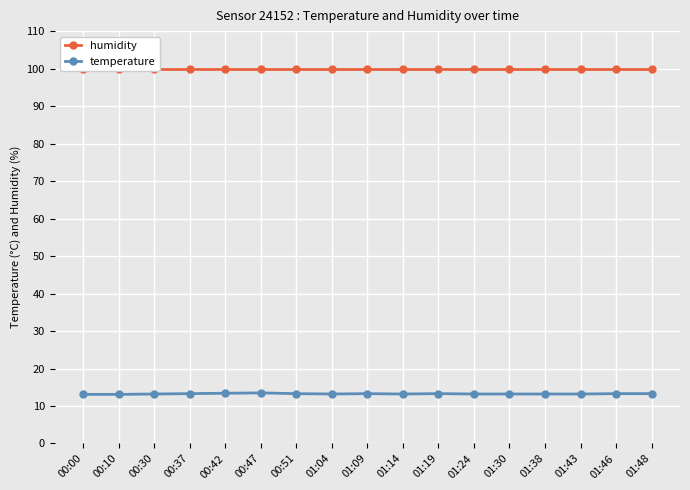

Does the chart display data point markers on the line(s)?

Yes